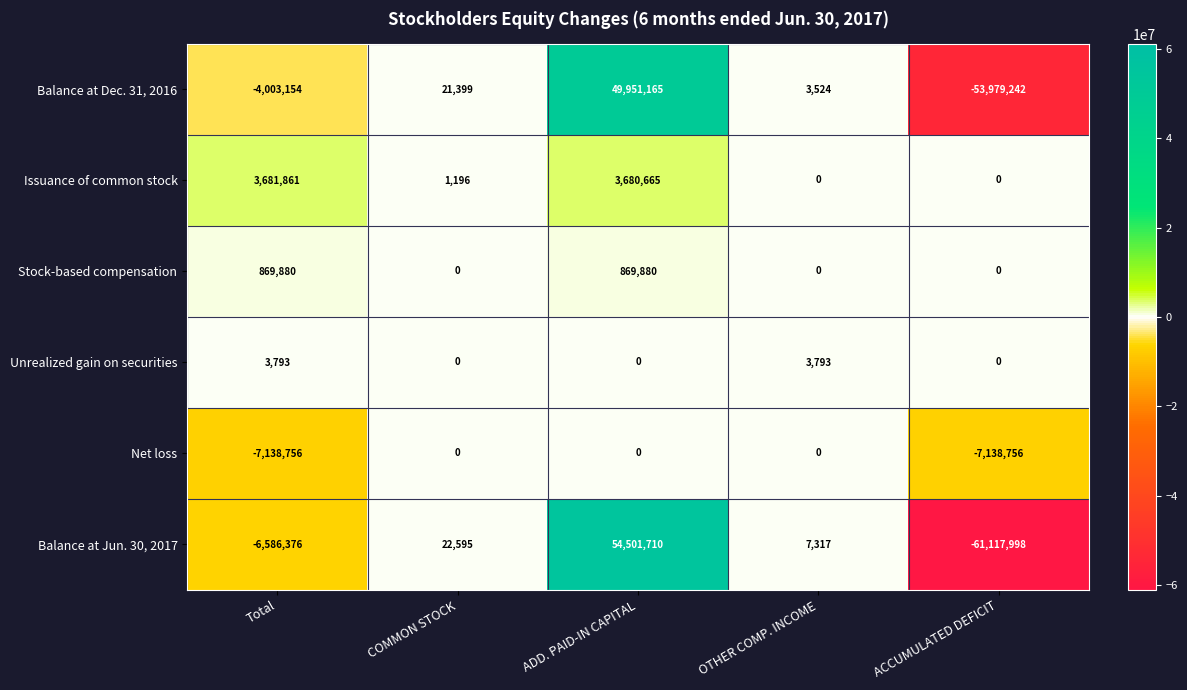

Count the number of categories in the chart.

5